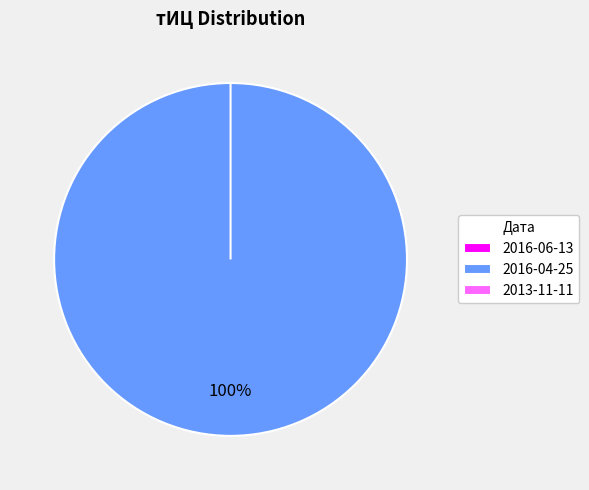

Is 2016-04-25 the majority of the pie?

Yes